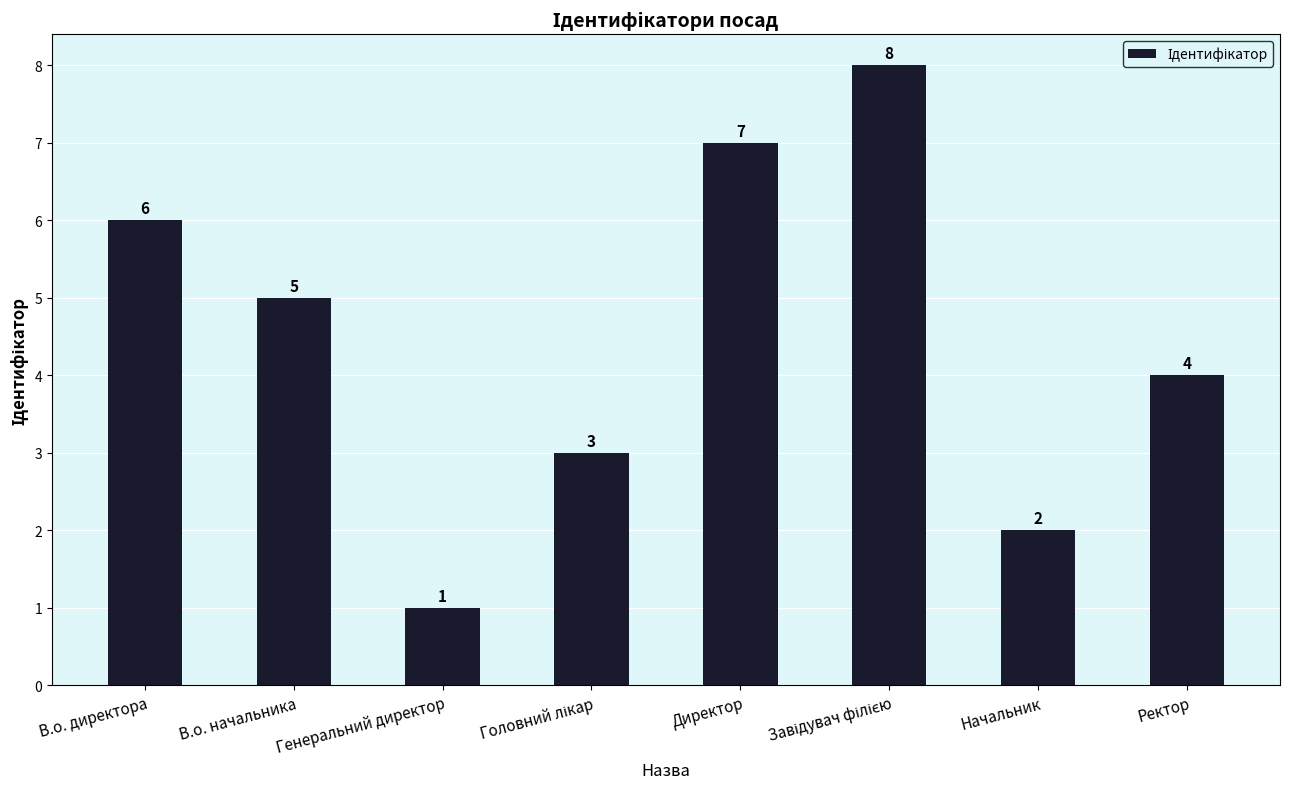

What is the change in value from В.о. начальника to Генеральний директор?

-4